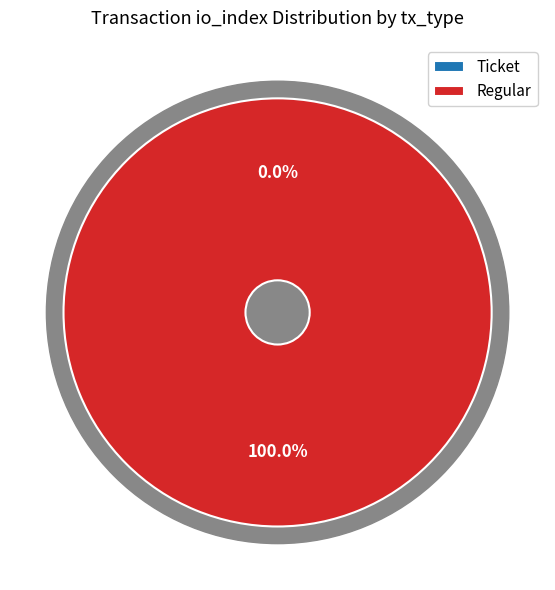

To the nearest percent, what is the difference between the largest and smallest slice percentages?

100%